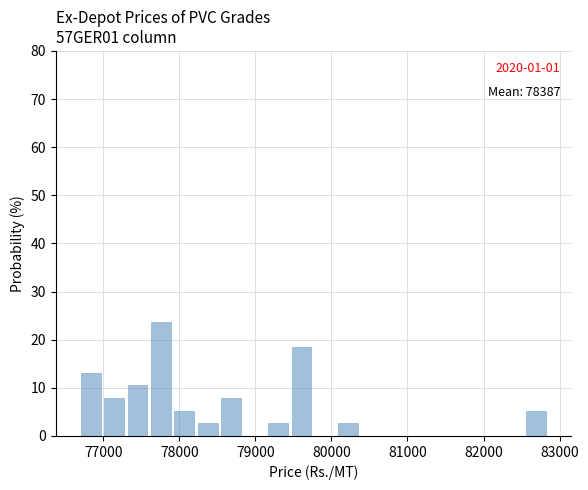

Read against the x-axis, roughly where is the centre of the tallest bar?

77800